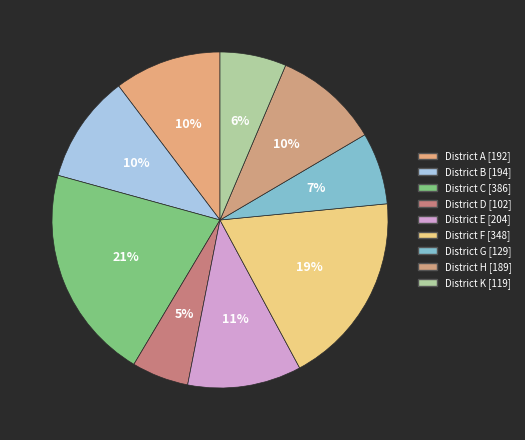

How many segments does this pie chart have?

9